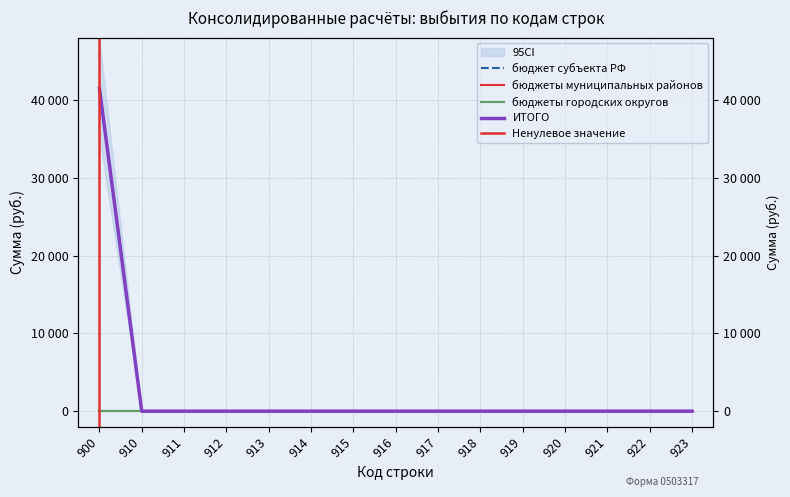

Reading right to left, what are all the values shown in this chart?

бюджеты муниципальных районов: 0	0	0	0	0	0	0	0	0	0	0	0	0	0	41500
ИТОГО: 0	0	0	0	0	0	0	0	0	0	0	0	0	0	41500